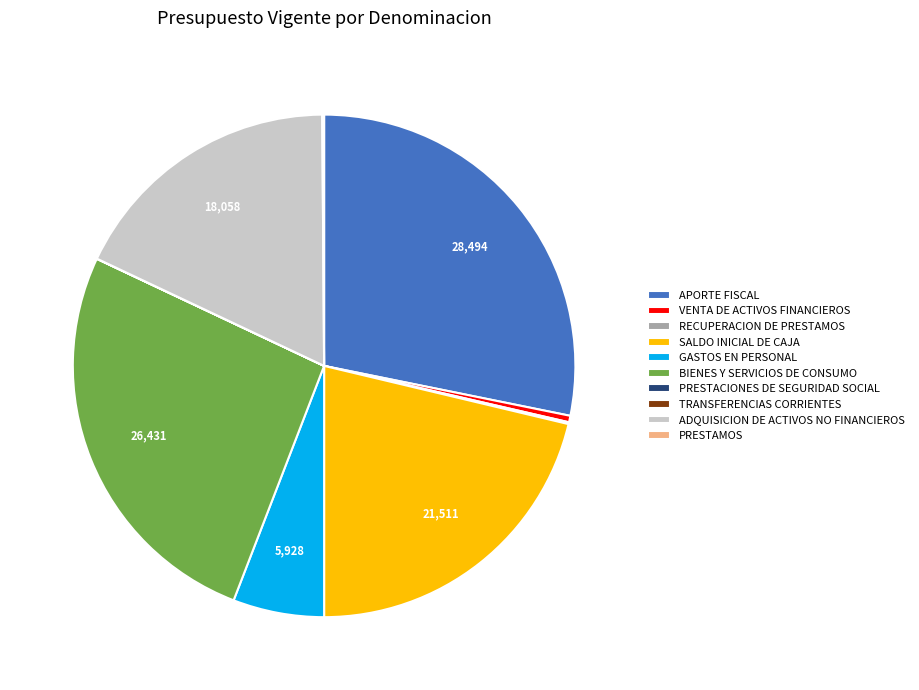

True or false: APORTE FISCAL accounts for 28% of the total.

True